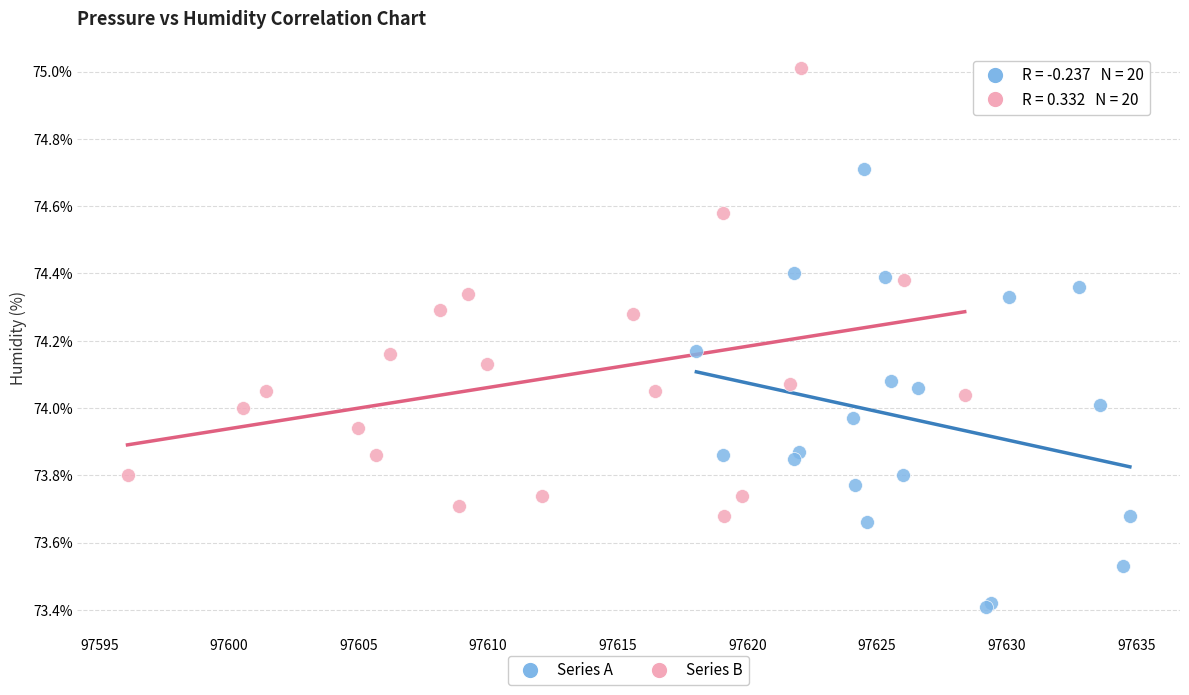

Which series reaches the maximum Y coordinate?

Series B